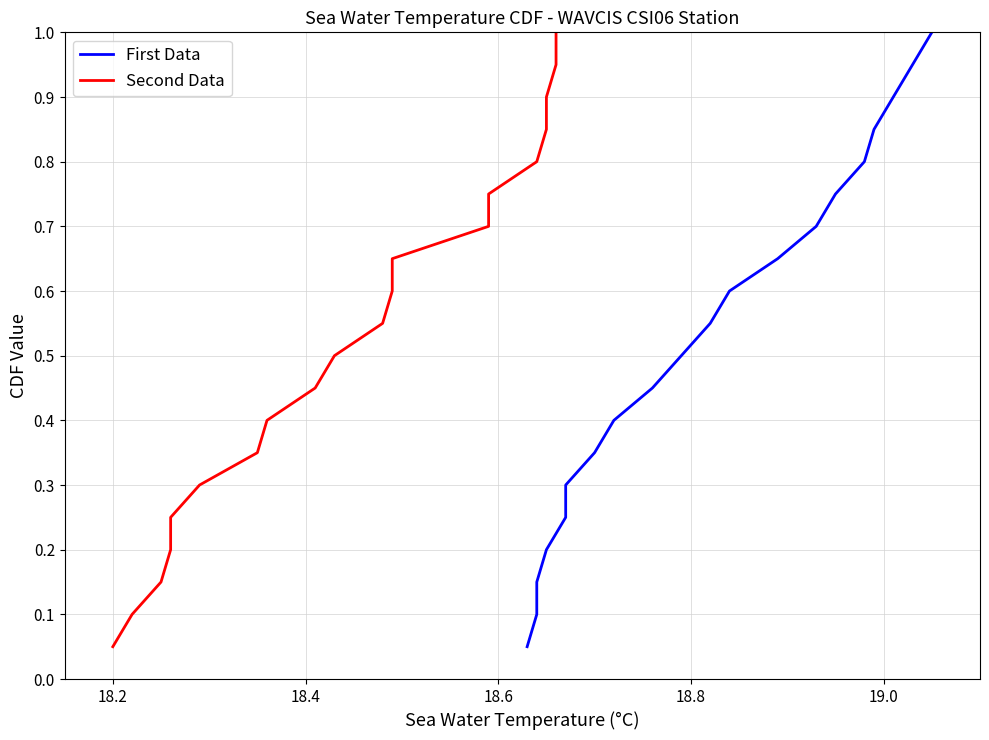

What is the maximum value for First Data?

1.0